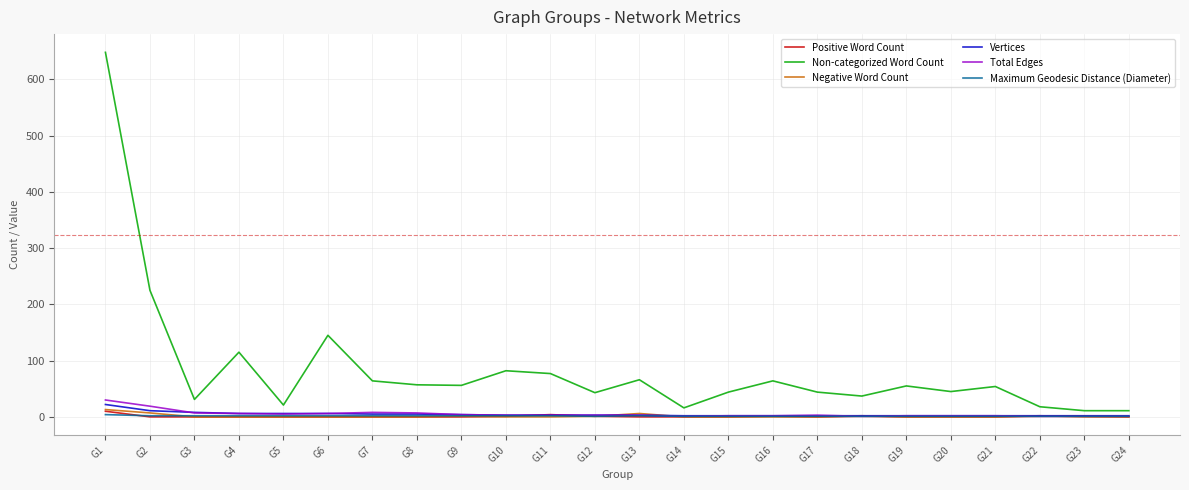

What are all the series names shown in the legend?

Positive Word Count, Non-categorized Word Count, Negative Word Count, Vertices, Total Edges, Maximum Geodesic Distance (Diameter)